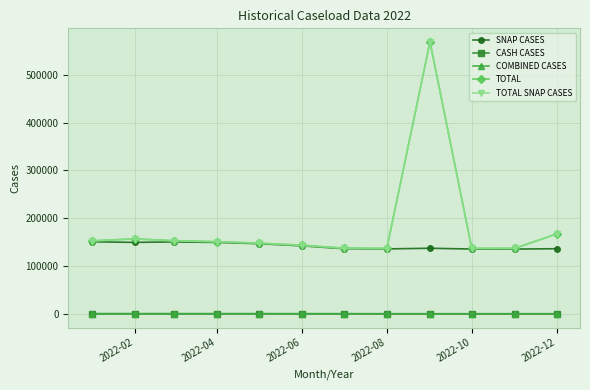

At how many categories does at least one series exceed 294618?

1